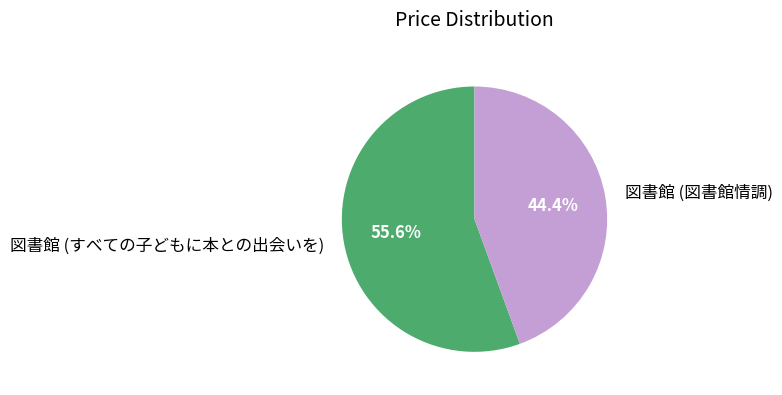

To the nearest percent, what percentage of the pie is 図書館 (すべての子どもに本との出会いを)?

56%